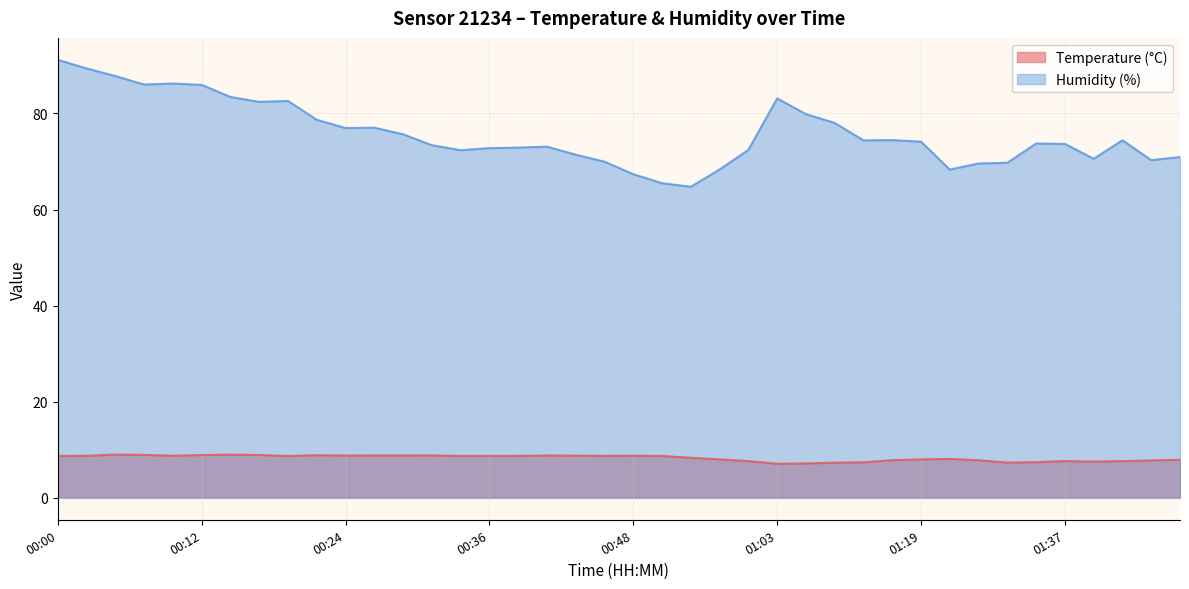

What is the label of the 17th point from the left?

00:39